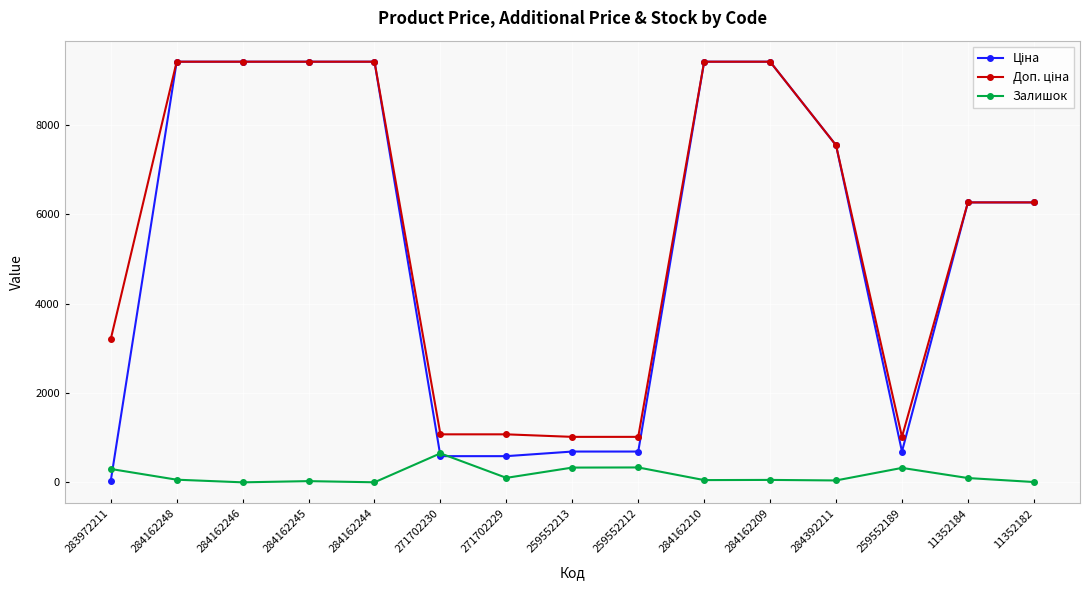

What is the spread (max minus min) of values at 259552213?

687.8